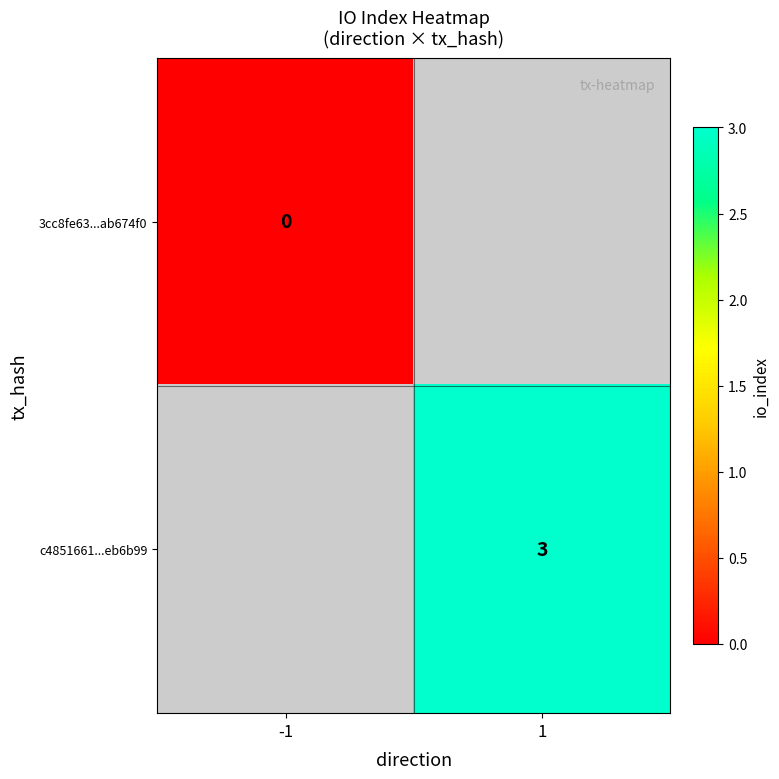

True or false: c4851661...eb6b99 has a value of 1 at 1.

False